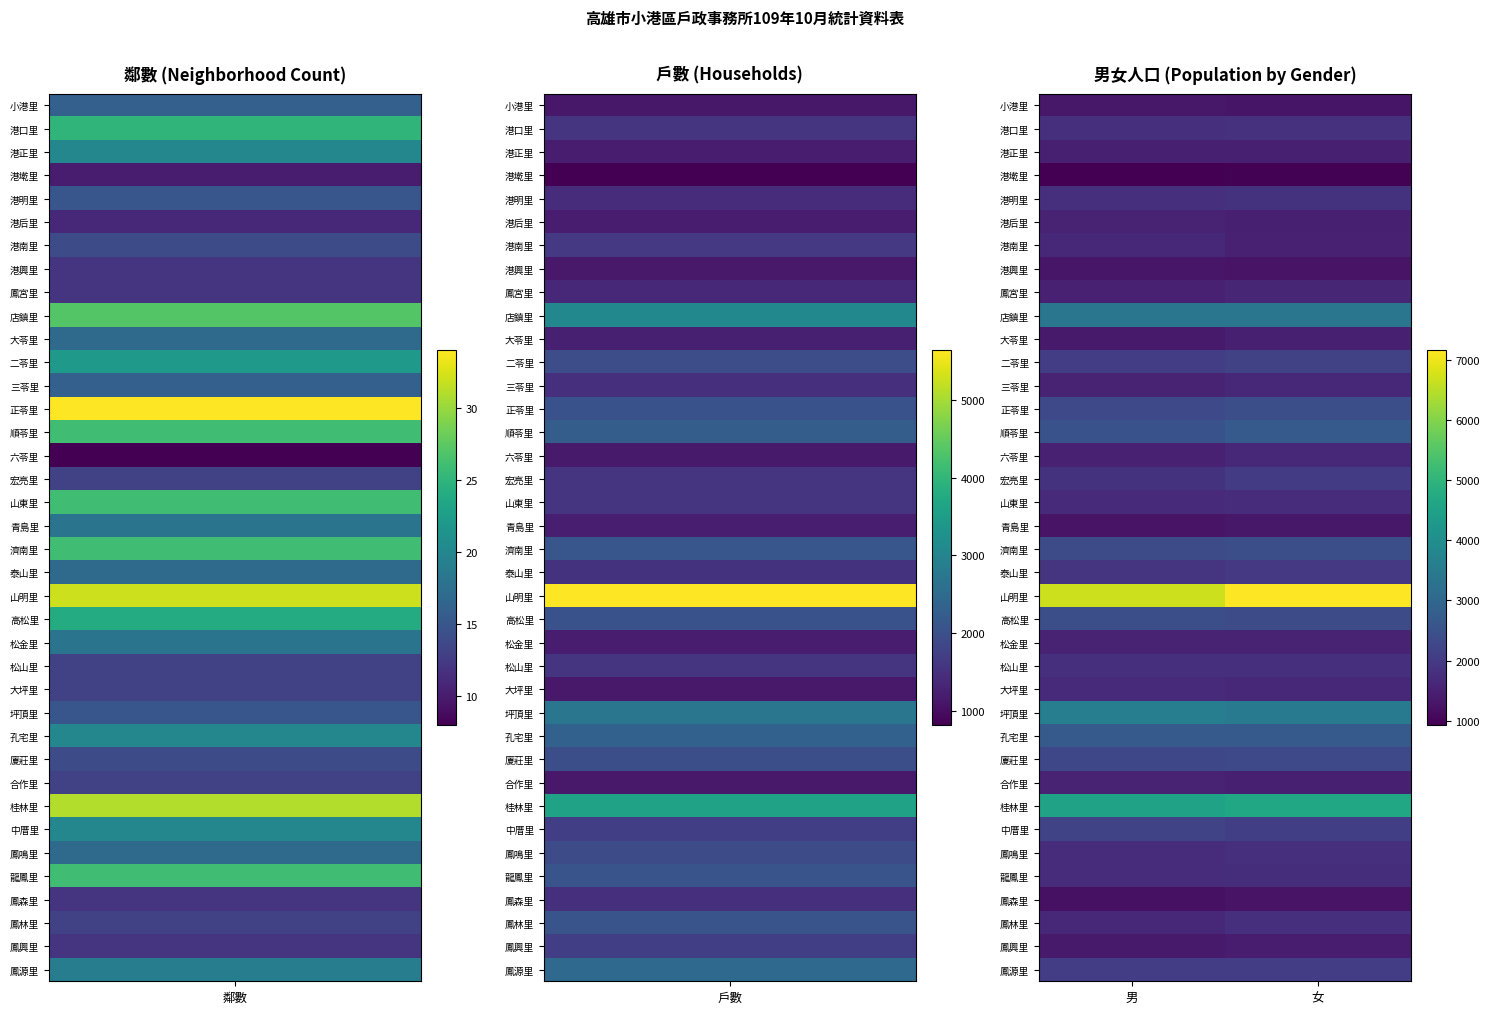

Count the number of categories in the chart.

2